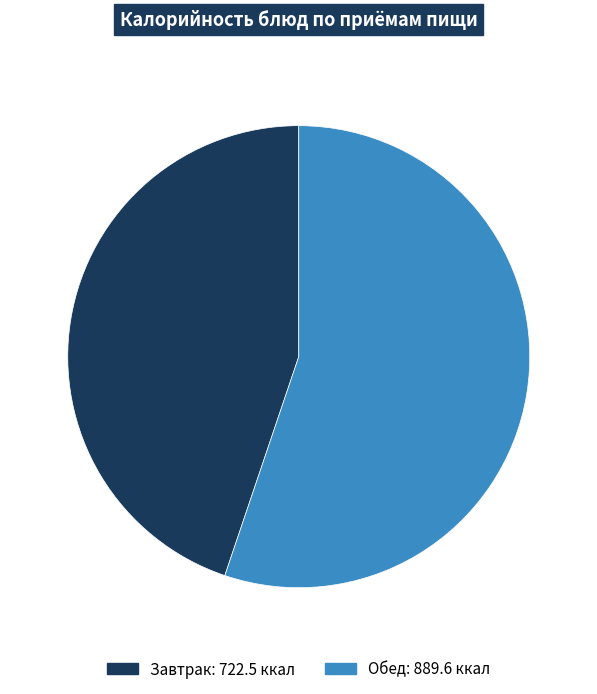

How many slices are in this pie chart?

2